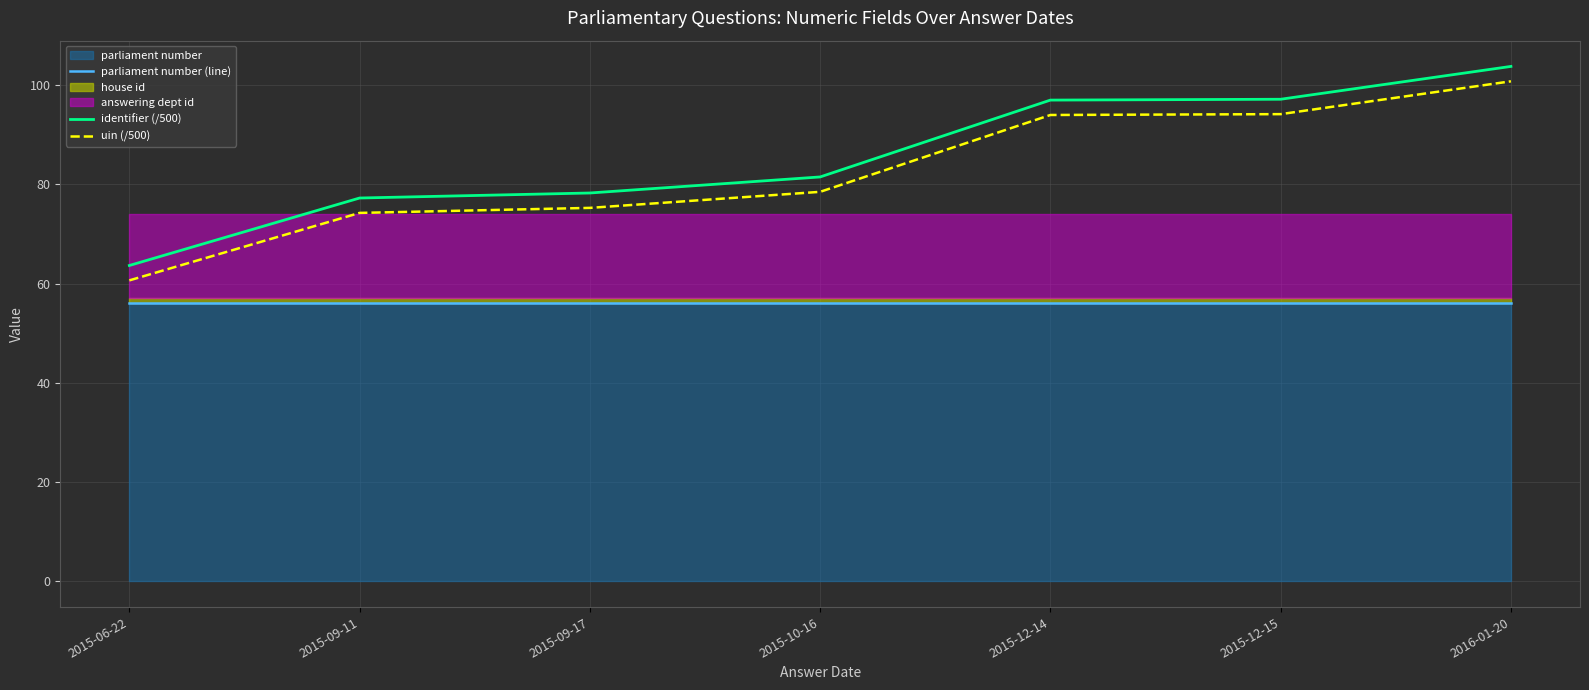

Between 2015-09-17 and 2015-10-16, which series saw the biggest shift?

identifier (/500)